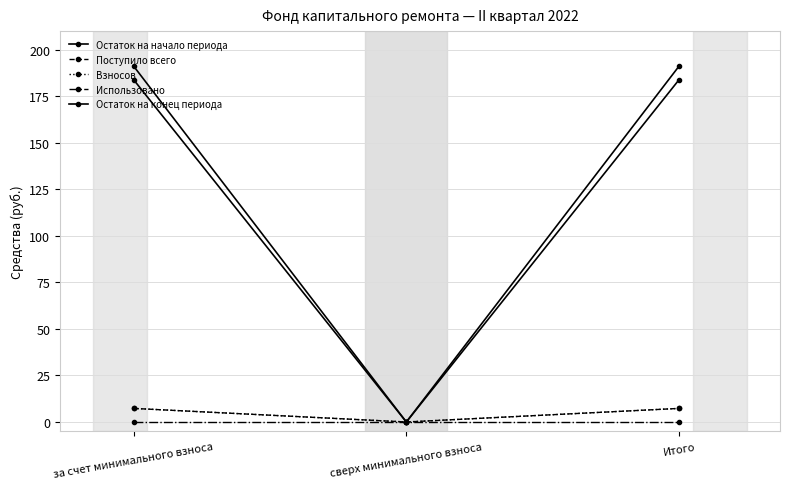

Between за счет минимального взноса and сверх минимального взноса, which series saw the biggest shift?

Остаток на конец периода